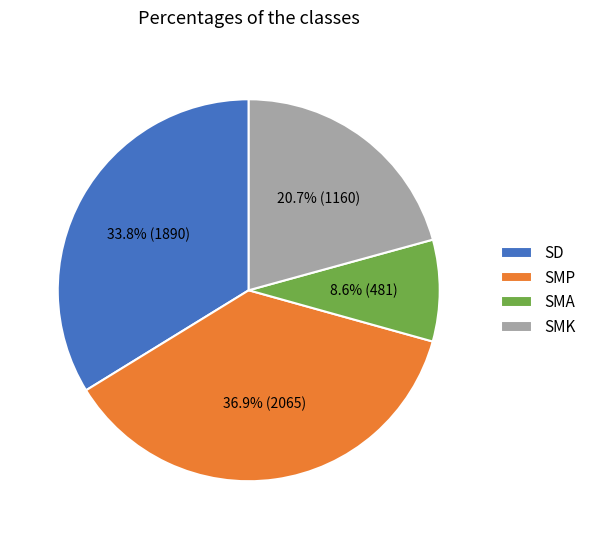

Approximately how many times larger is the value at SMK compared to SMP?

0.6